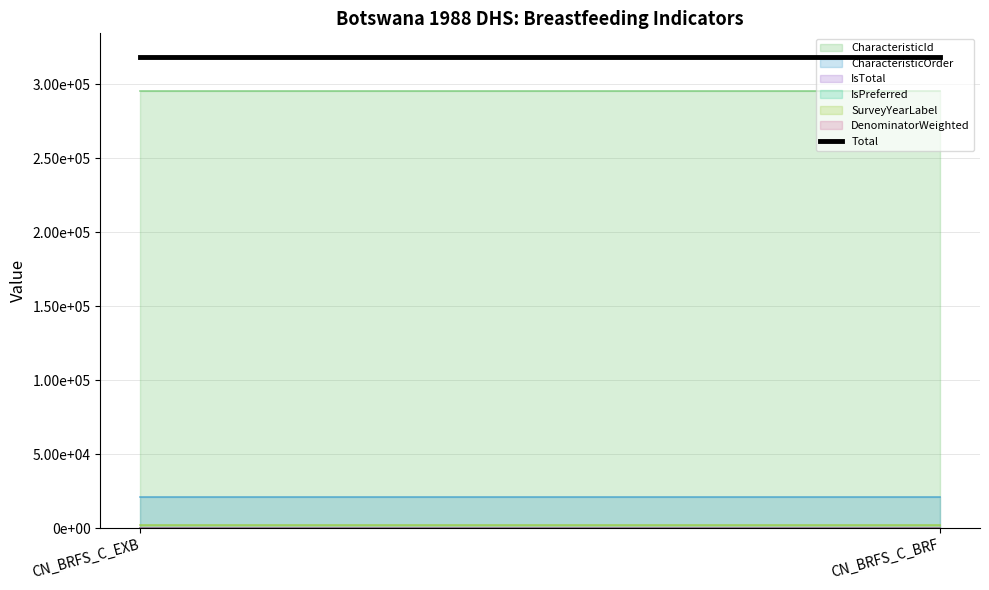

Does the chart have visible grid lines?

Yes